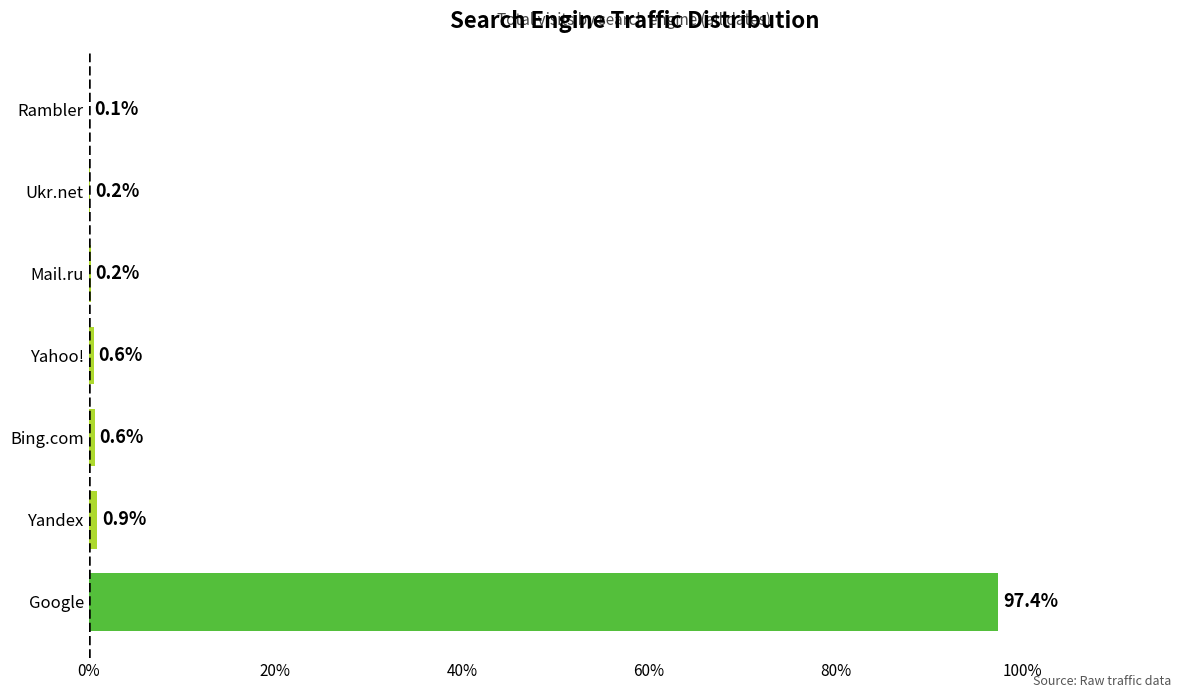

What is the sum of all values?

100.0